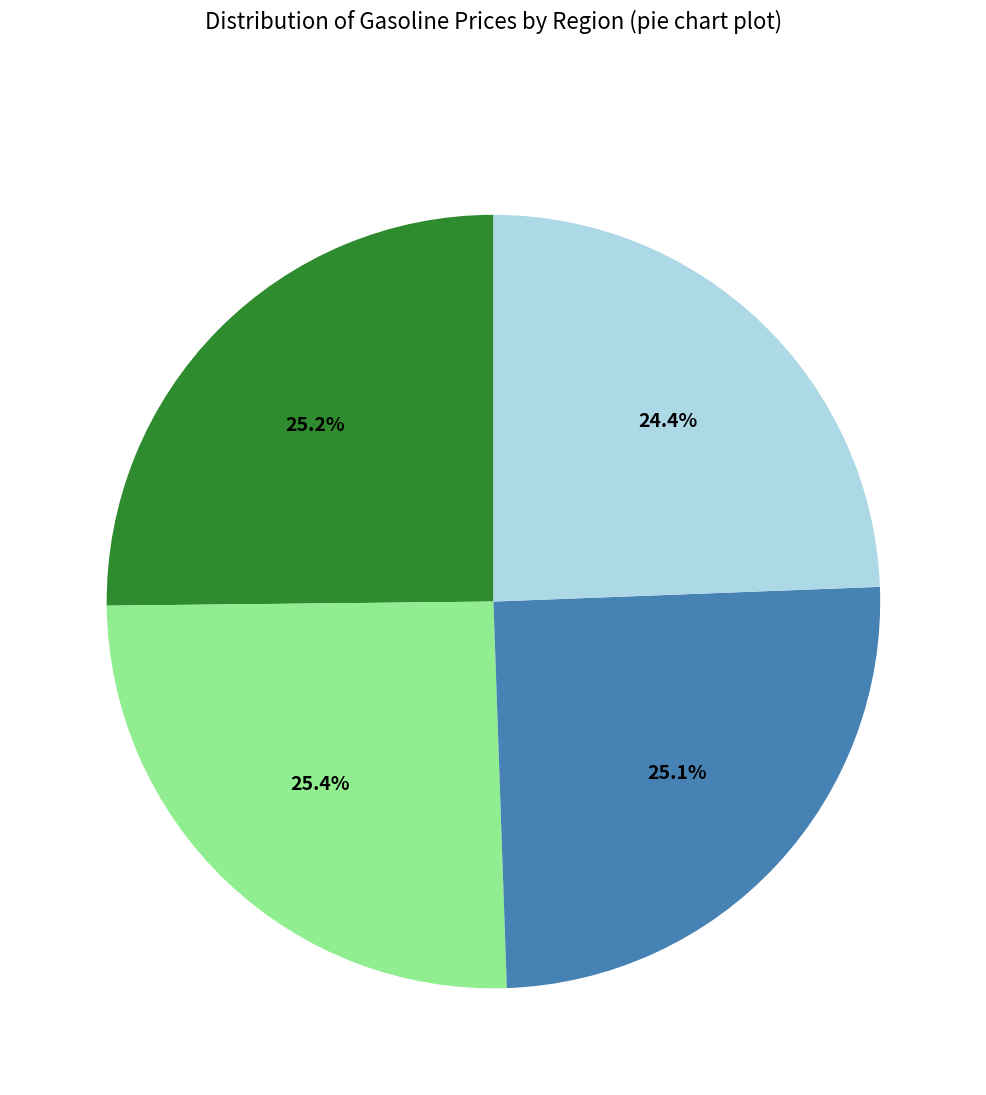

How many segments does this pie chart have?

4